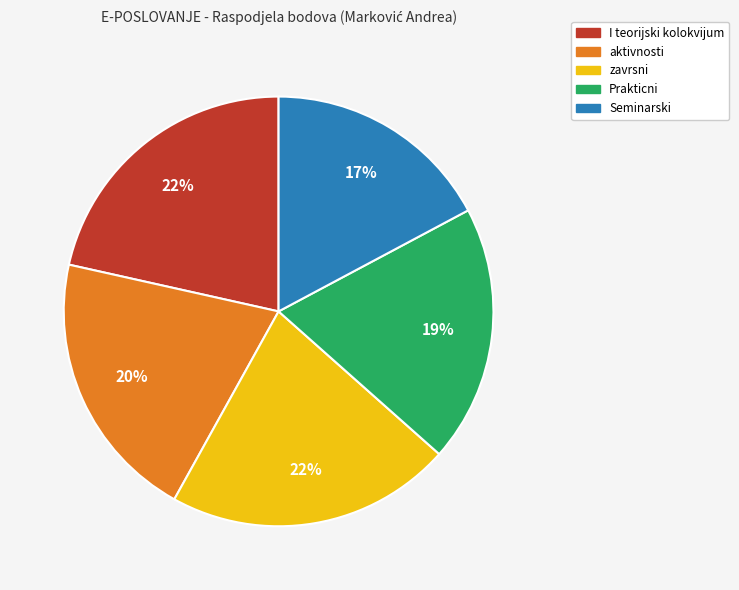

What percentage is the Seminarski slice, to the nearest percent?

17%